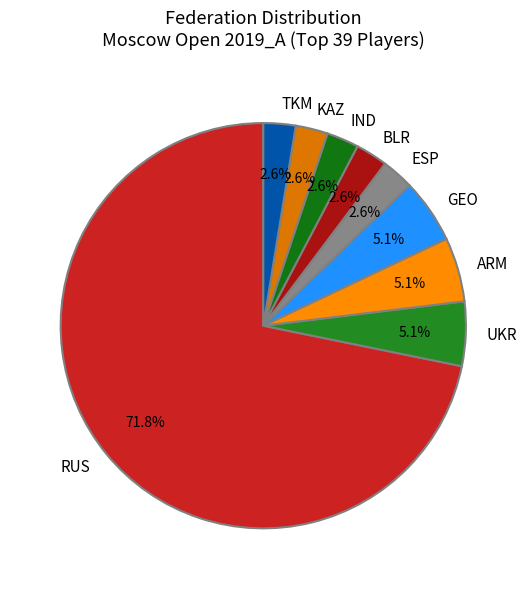

Which slice is the largest?

RUS